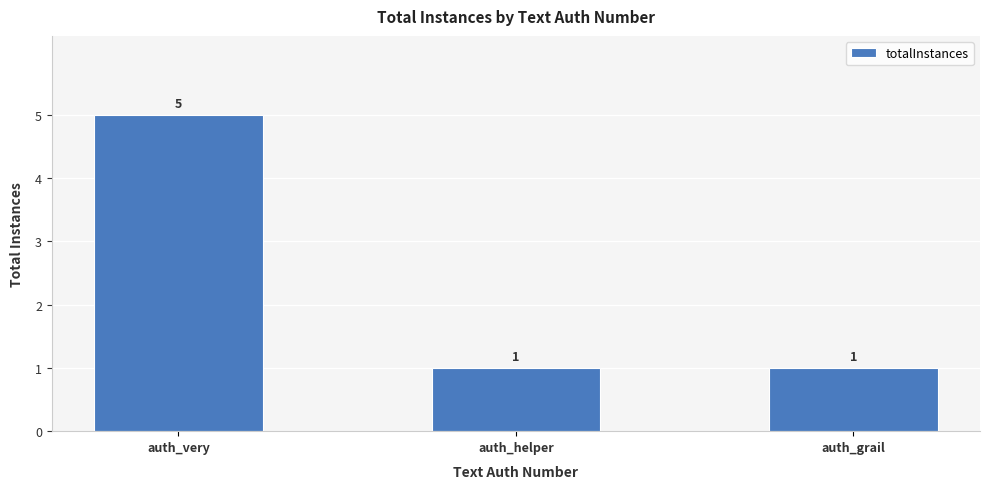

What is the smallest value displayed?

1